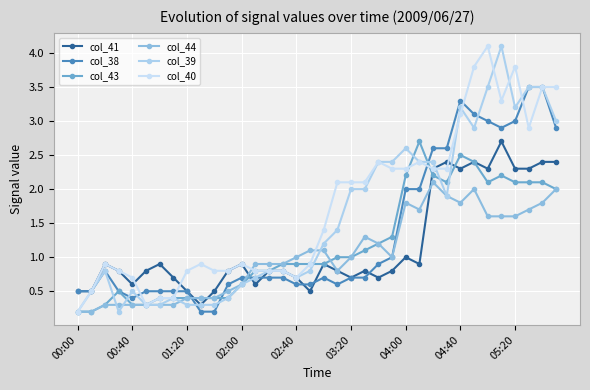

Reading left to right, extract all data points from this chart.

col_41: 0.5	0.5	0.9	0.8	0.6	0.8	0.9	0.7	0.5	0.3	0.5	0.8	0.9	0.6	0.8	0.8	0.7	0.5	0.9	0.8	0.7	0.8	0.7	0.8	1.0	0.9	2.3	2.4	2.3	2.4	2.3	2.7	2.3	2.3	2.4	2.4
col_38: 0.5	0.5	0.8	0.5	0.4	0.5	0.5	0.5	0.5	0.2	0.2	0.6	0.7	0.7	0.7	0.7	0.6	0.6	0.7	0.6	0.7	0.7	0.9	1.0	2.0	2.0	2.6	2.6	3.3	3.1	3.0	2.9	3.0	3.5	3.5	2.9
col_43: 0.2	0.2	0.3	0.5	0.3	0.3	0.4	0.4	0.4	0.4	0.4	0.4	0.6	0.8	0.8	0.9	0.9	0.9	0.9	1.0	1.0	1.1	1.2	1.3	2.2	2.7	2.2	2.1	2.5	2.4	2.1	2.2	2.1	2.1	2.1	2.0
col_44: 0.2	0.2	0.3	0.3	0.3	0.3	0.3	0.3	0.4	0.4	0.4	0.5	0.6	0.9	0.9	0.9	1.0	1.1	1.1	0.8	1.0	1.3	1.2	1.0	1.8	1.7	2.1	1.9	1.8	2.0	1.6	1.6	1.6	1.7	1.8	2.0
col_39: 0.2	0.5	0.8	0.2	0.5	0.3	0.3	0.4	0.3	0.3	0.3	0.4	0.6	0.7	0.8	0.8	0.7	0.8	1.2	1.4	2.0	2.0	2.4	2.4	2.6	2.4	2.4	1.9	3.2	2.9	3.5	4.1	3.2	3.5	3.5	3.0
col_40: 0.2	0.5	0.9	0.8	0.7	0.3	0.4	0.4	0.8	0.9	0.8	0.8	0.9	0.8	0.8	0.8	0.7	0.9	1.4	2.1	2.1	2.1	2.4	2.3	2.3	2.4	2.3	2.3	3.1	3.8	4.1	3.3	3.8	2.9	3.5	3.5